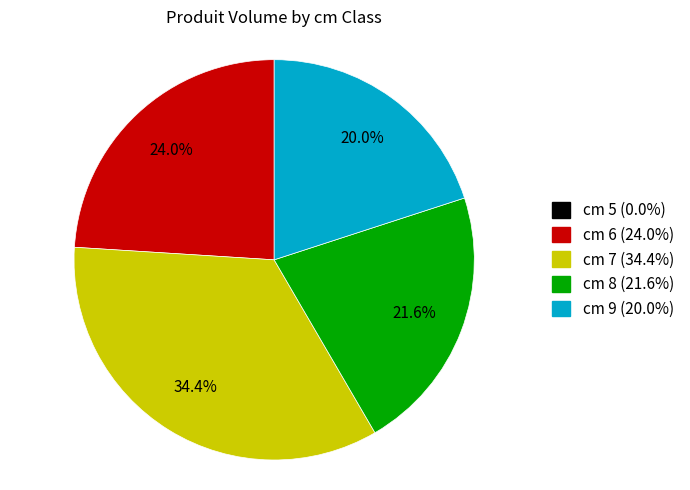

What is the ratio of the value at cm 6 (24.0%) to the value at cm 8 (21.6%)?

1.1